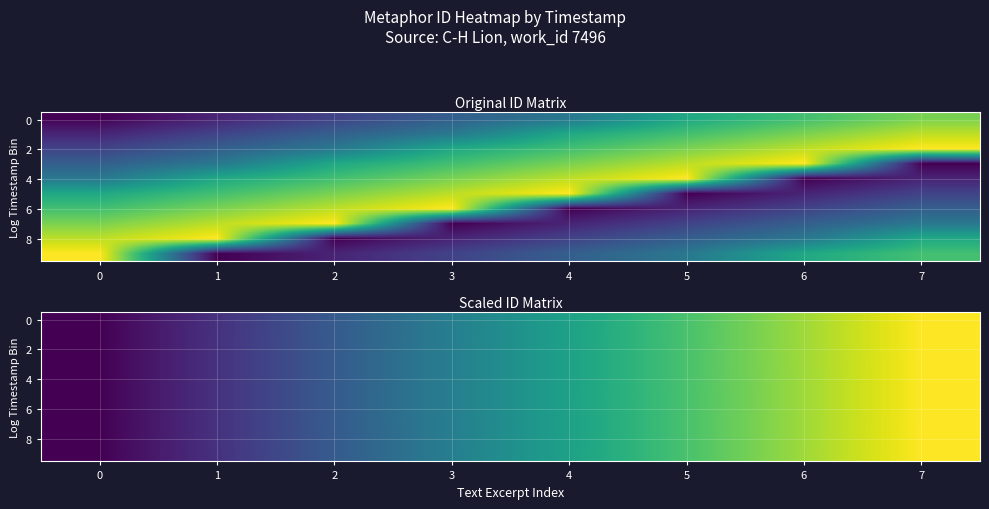

What is the difference between the 6 values at 3 and 1?

1829.0